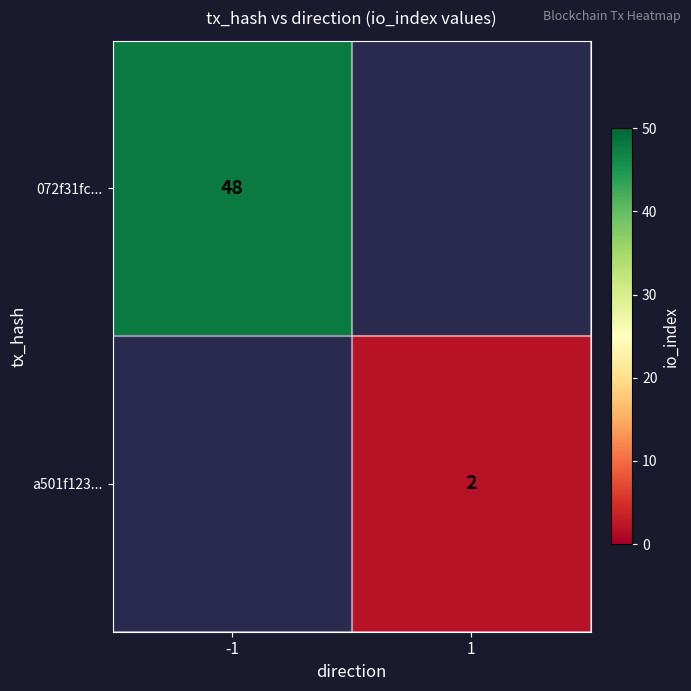

Is the value of a501f123... at 1 greater than the value of 072f31fc... at -1?

No